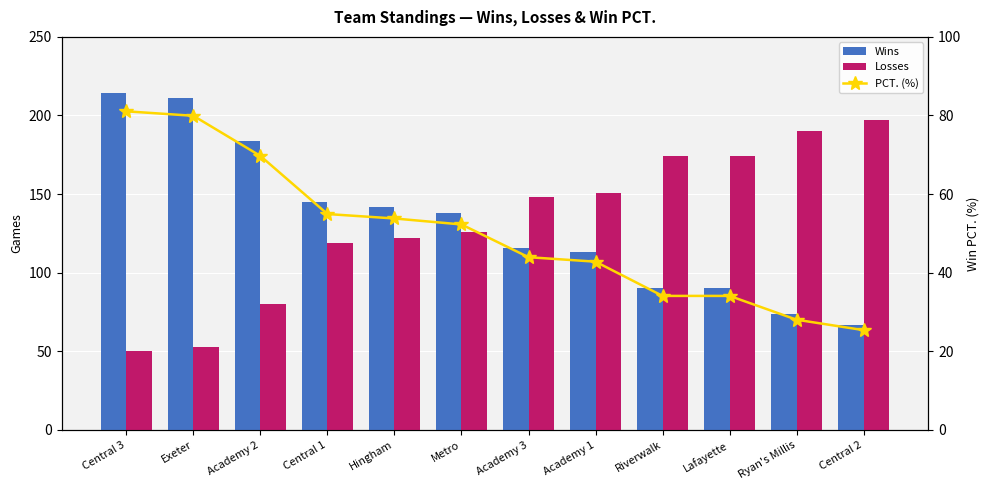

Which series changed the most between Exeter and Hingham?

Wins